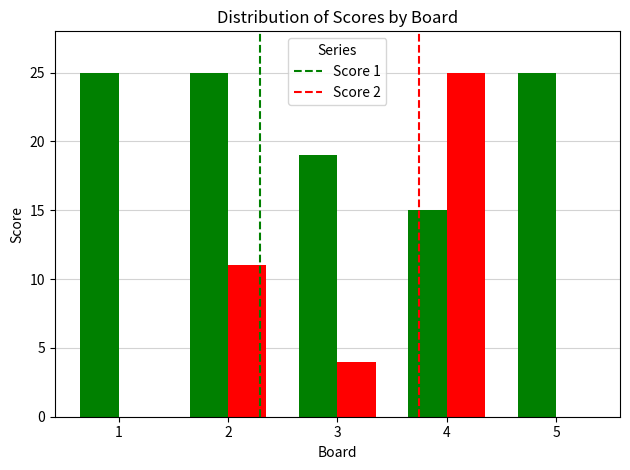

Which series has the widest spread of values?

Score 2